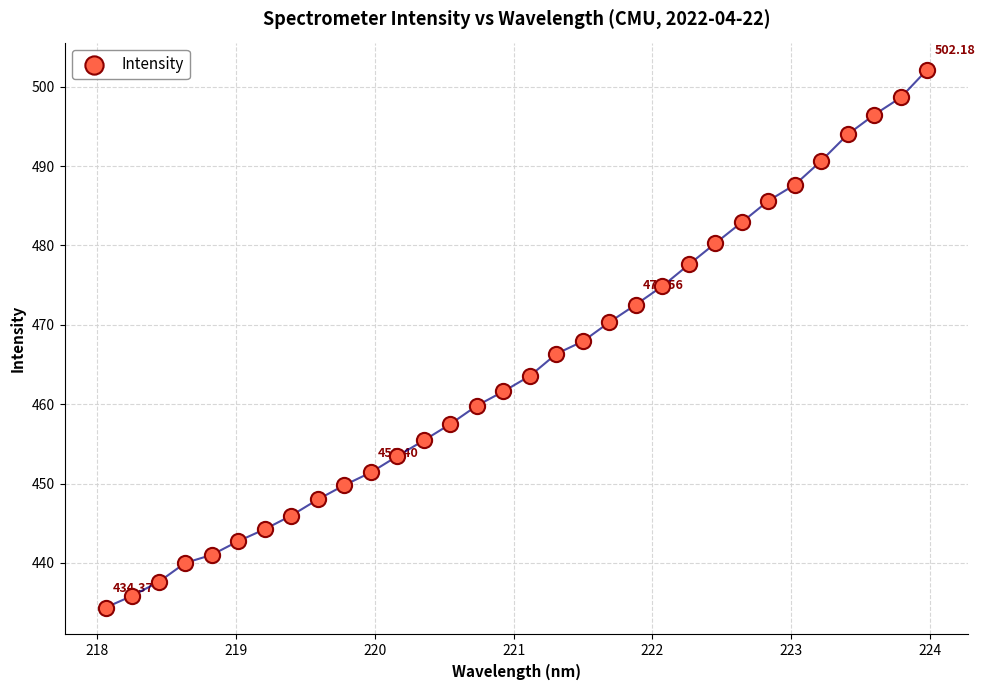

What is the range of Y values (max minus min)?

67.8